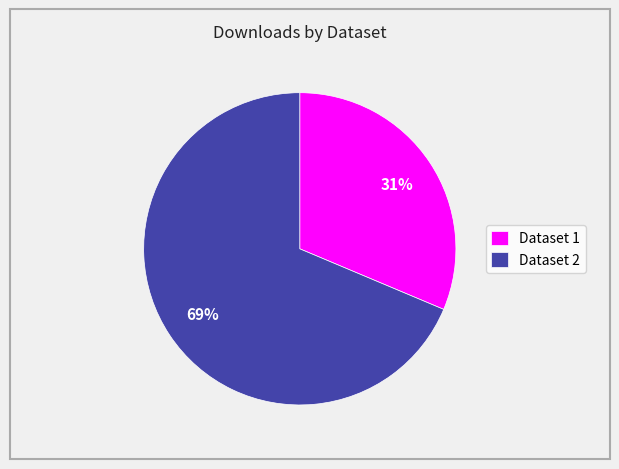

What is the majority slice?

Dataset 2